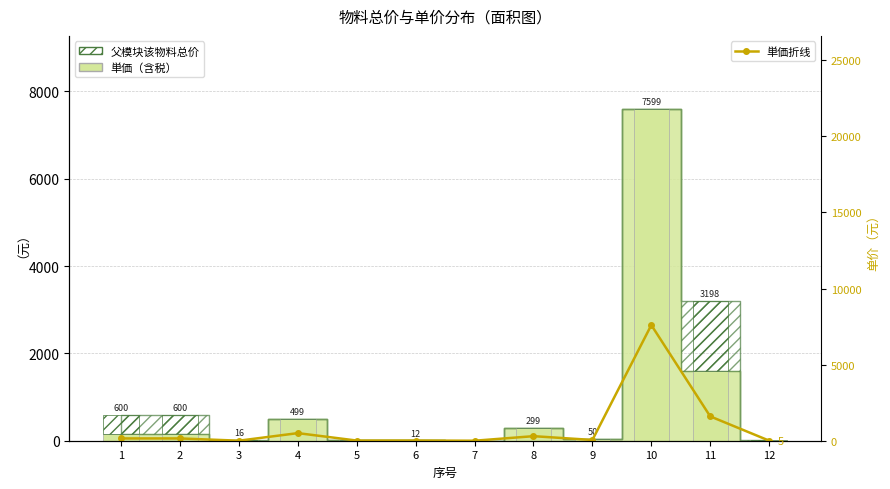

Rank the categories by value from highest to lowest.

10, 11, 4, 8, 1, 2, 9, 6, 5, 12, 3, 7